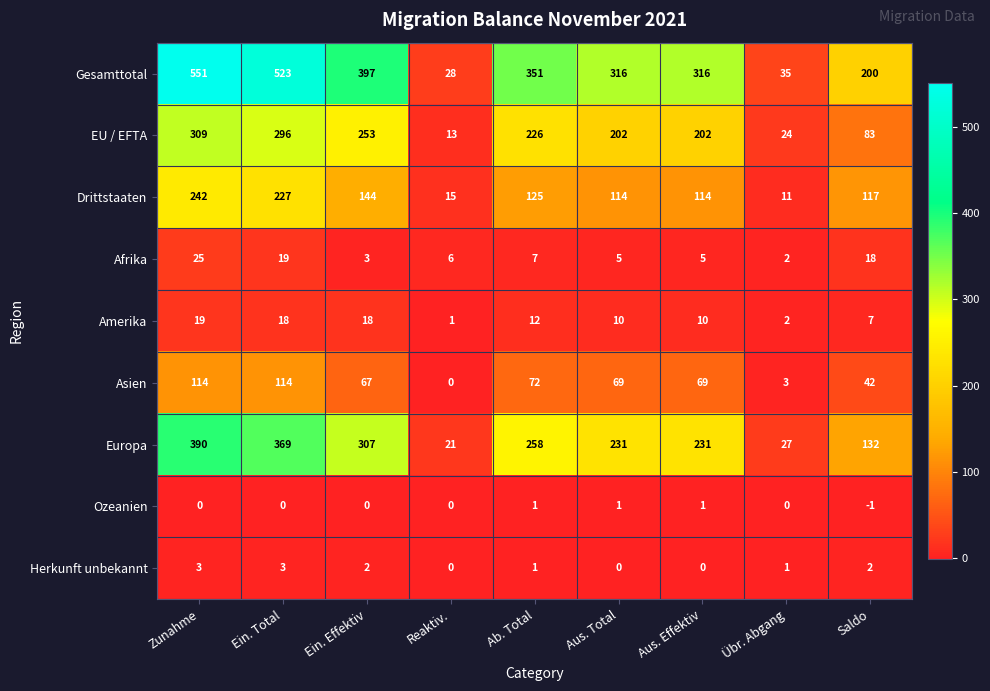

At how many categories does at least one series exceed 25?

9